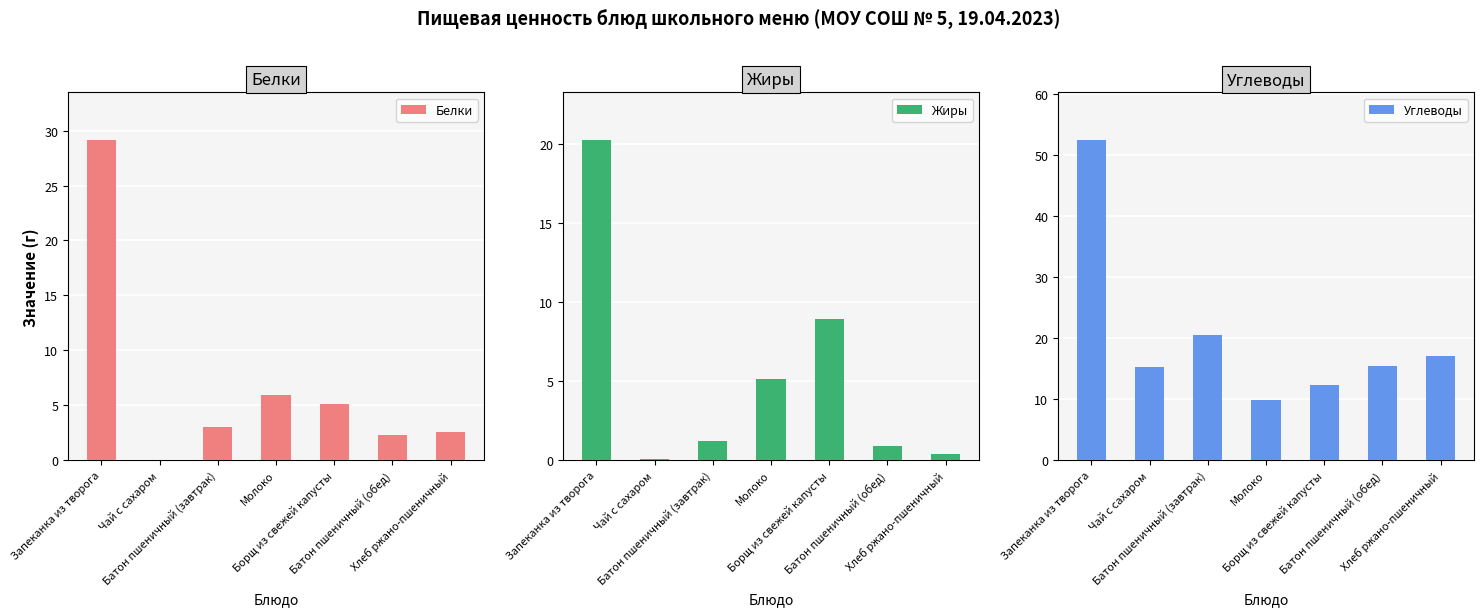

Is it true that Белки equals 3.0 at Батон пшеничный (завтрак)?

True